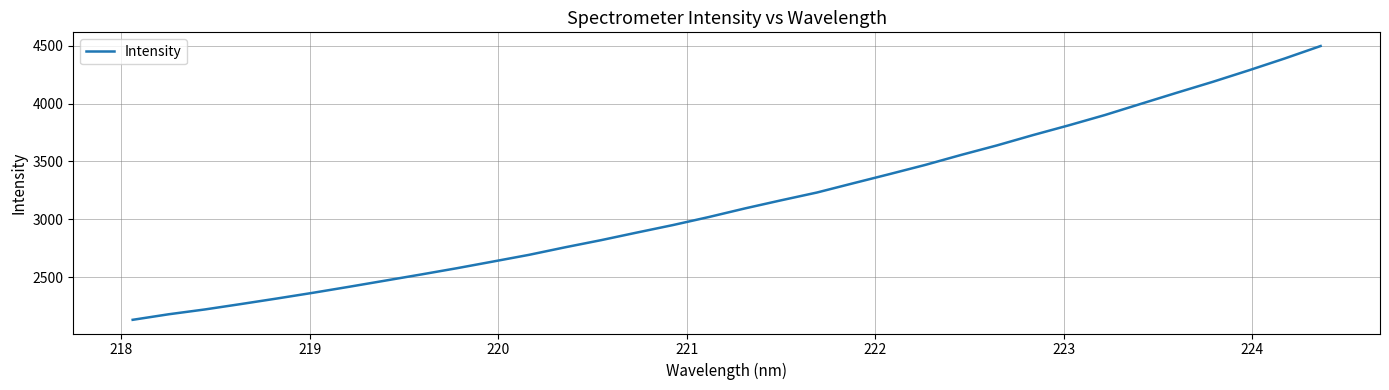

What is the greatest value displayed?

4498.1